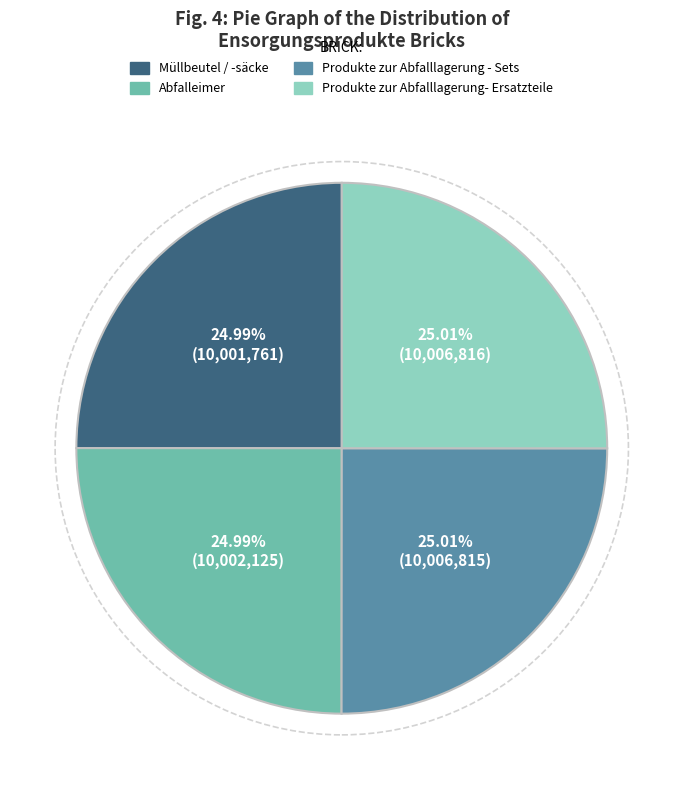

Is Produkte zur Abfalllagerung - Sets the majority of the pie?

No